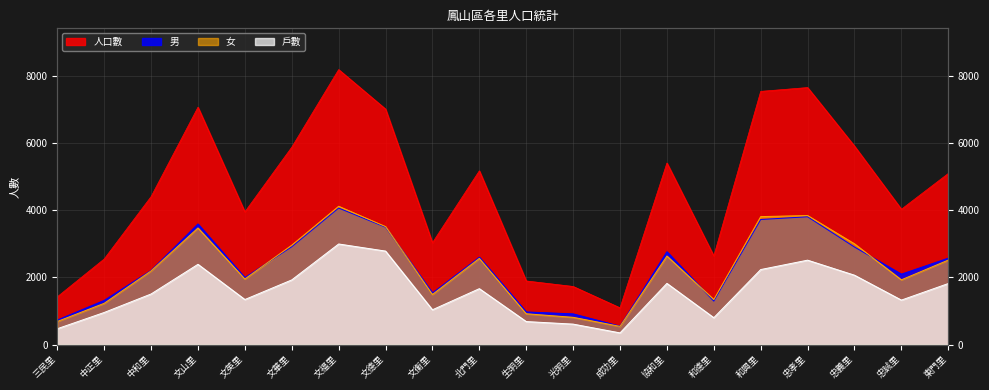

How many lines are shown in the chart?

4